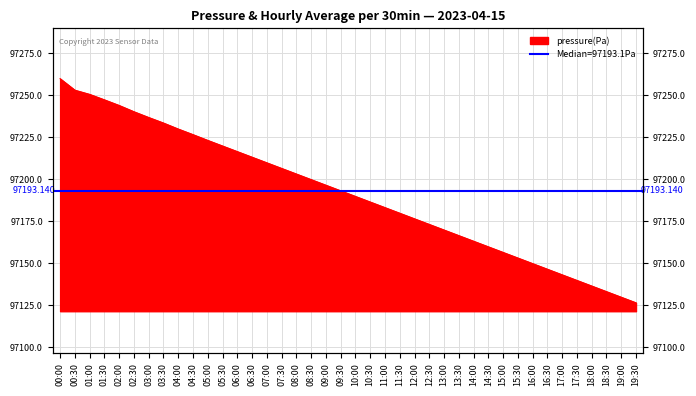

Reading left to right, extract all data points from this chart.

97259.8	97253.0	97250.5	97247.2	97243.9	97240.2	97236.7	97233.4	97229.9	97226.5	97223.1	97219.8	97216.4	97213.1	97209.8	97206.5	97203.1	97199.8	97196.5	97193.1	97189.8	97186.5	97183.1	97179.8	97176.5	97173.2	97169.8	97166.5	97163.2	97159.8	97156.5	97153.2	97149.9	97146.5	97143.2	97139.9	97136.5	97133.2	97129.9	97126.5